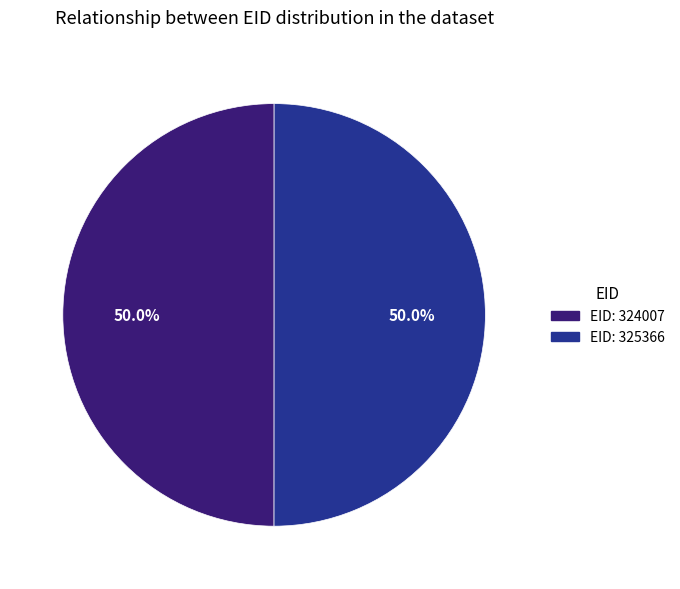

Is there a majority slice in this chart?

Yes